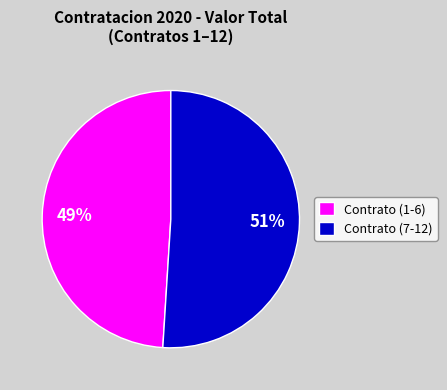

Is there a majority slice in this chart?

Yes